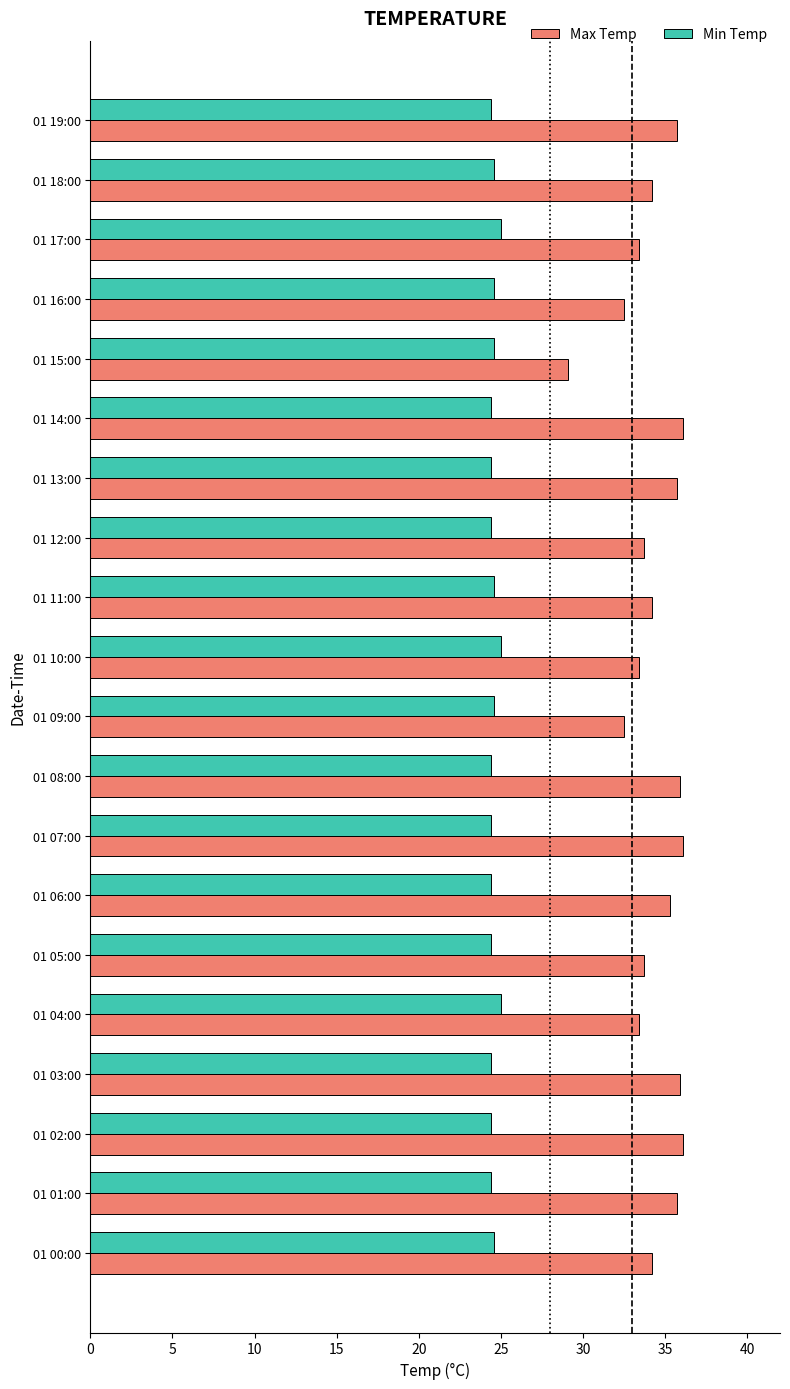

What is the difference between the maximum and minimum values in the Max Temp series?

7.0